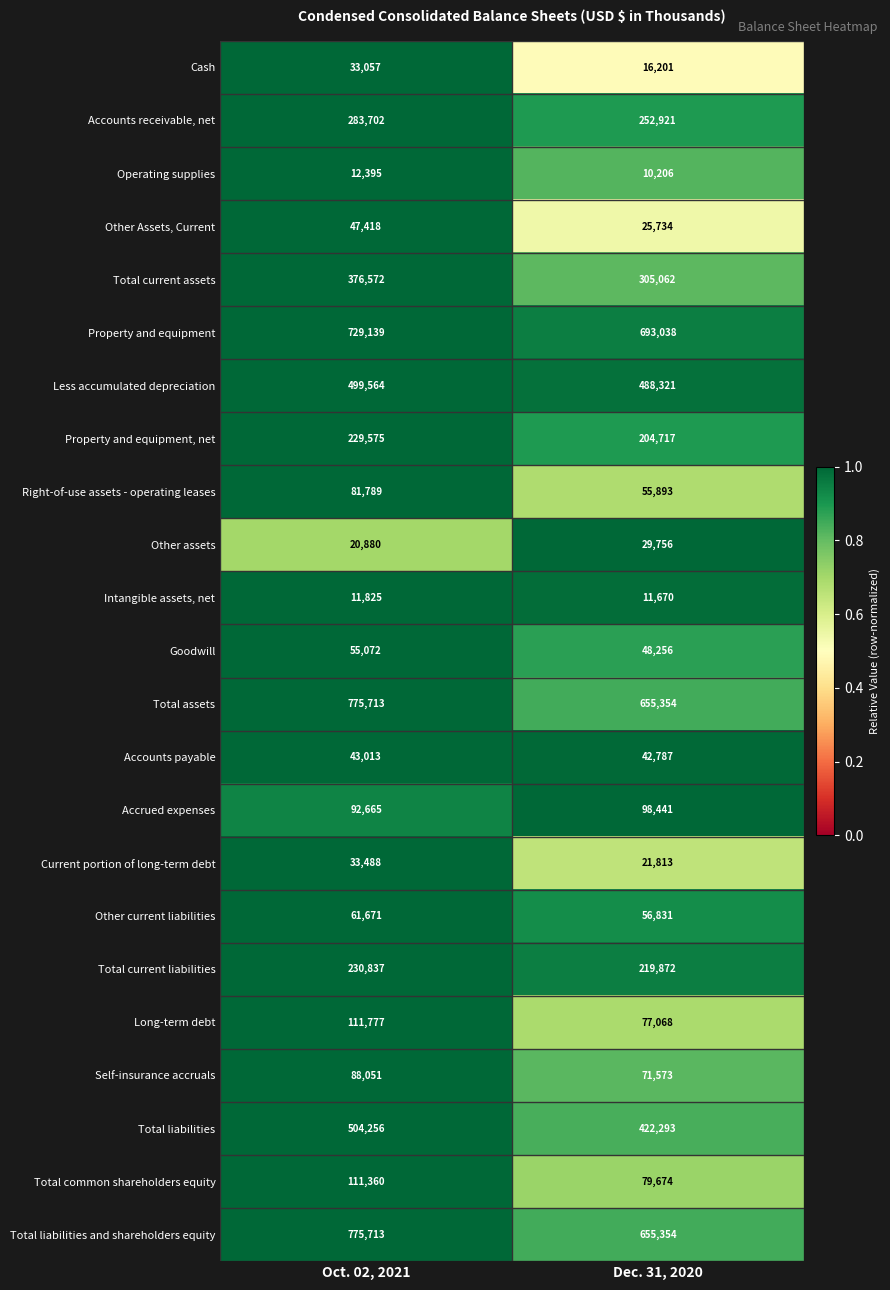

What is the spread (max minus min) of values at Oct. 02, 2021?

763888